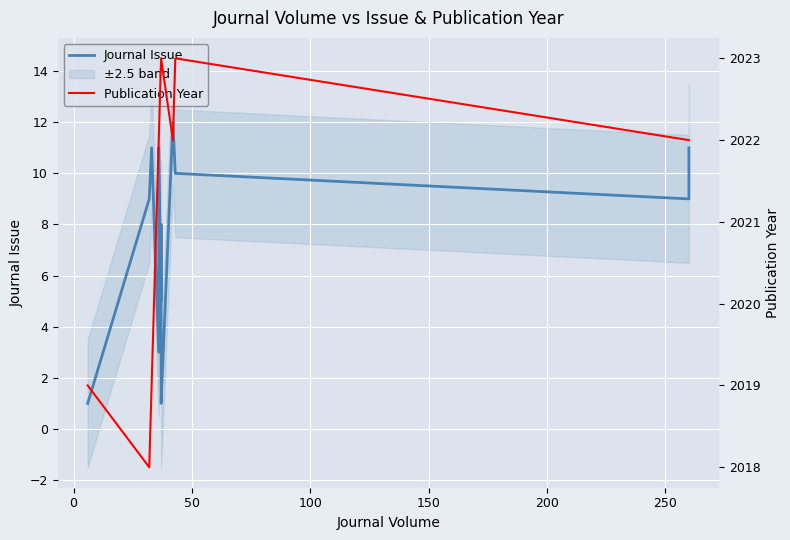

Which series has the largest total across all categories?

Publication Year